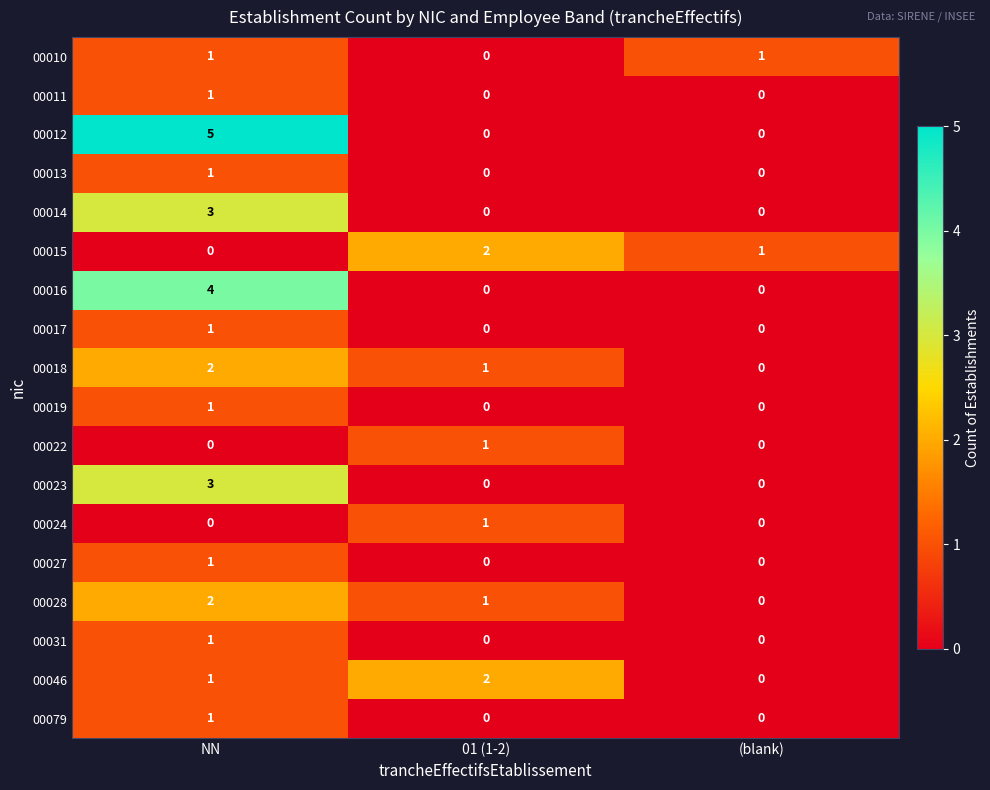

List the labels in order of 00015 value, largest first.

01 (1-2), (blank), NN